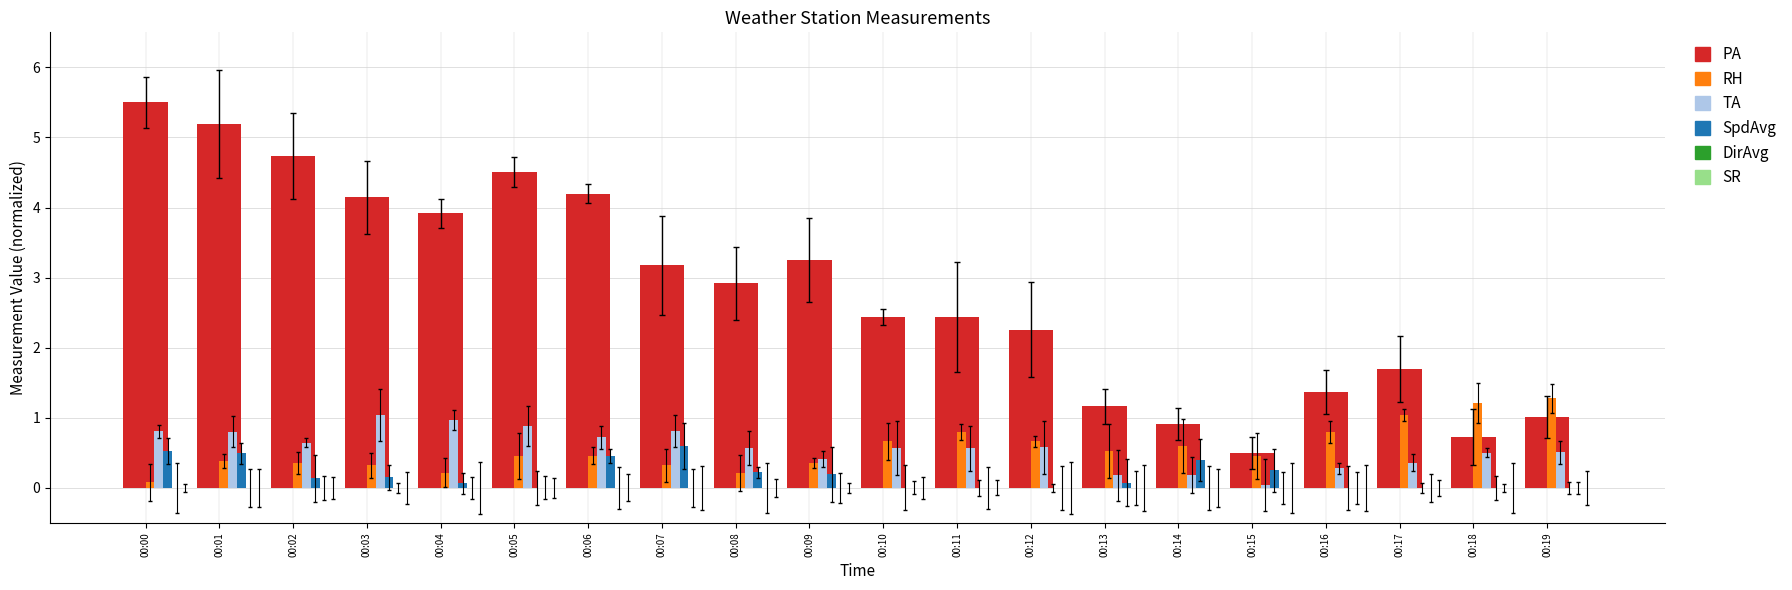

What is the sum of the PA values at 00:04 and 00:13?

5.1